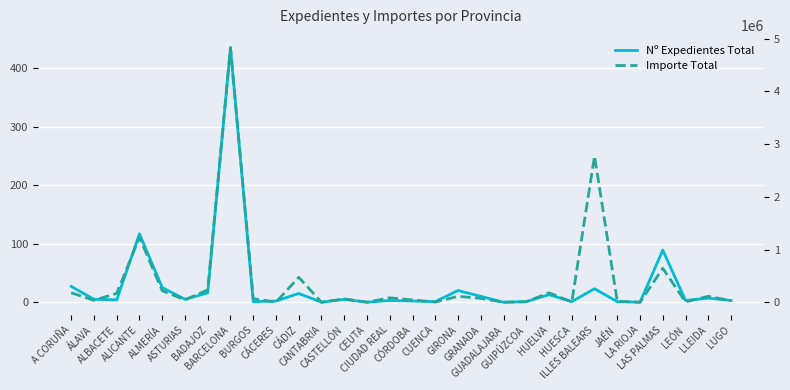

What is the sum of the Importe Total values at HUELVA and CIUDAD REAL?

262514.9